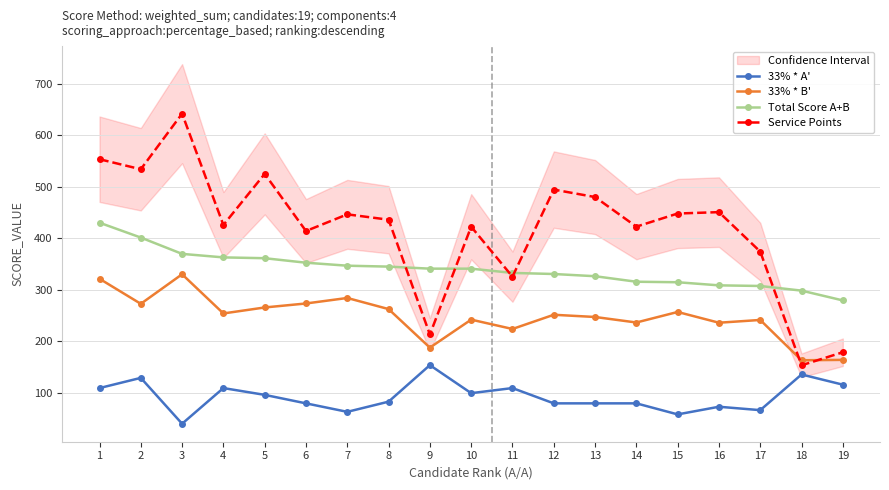

Where is the first local maximum for Service Points?

3